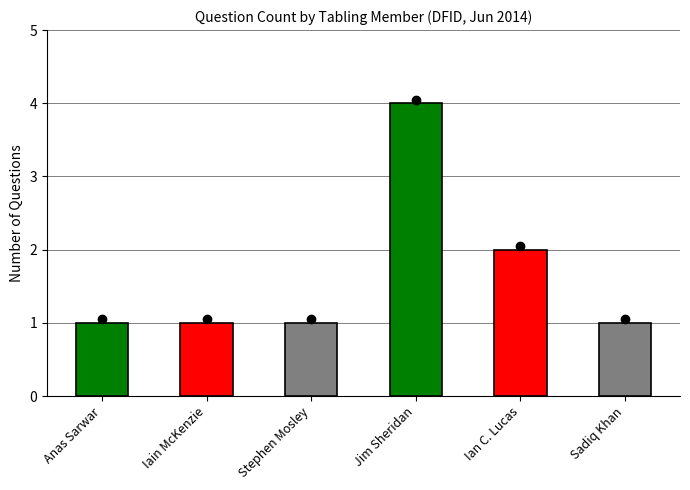

What is the maximum value shown in the chart?

4